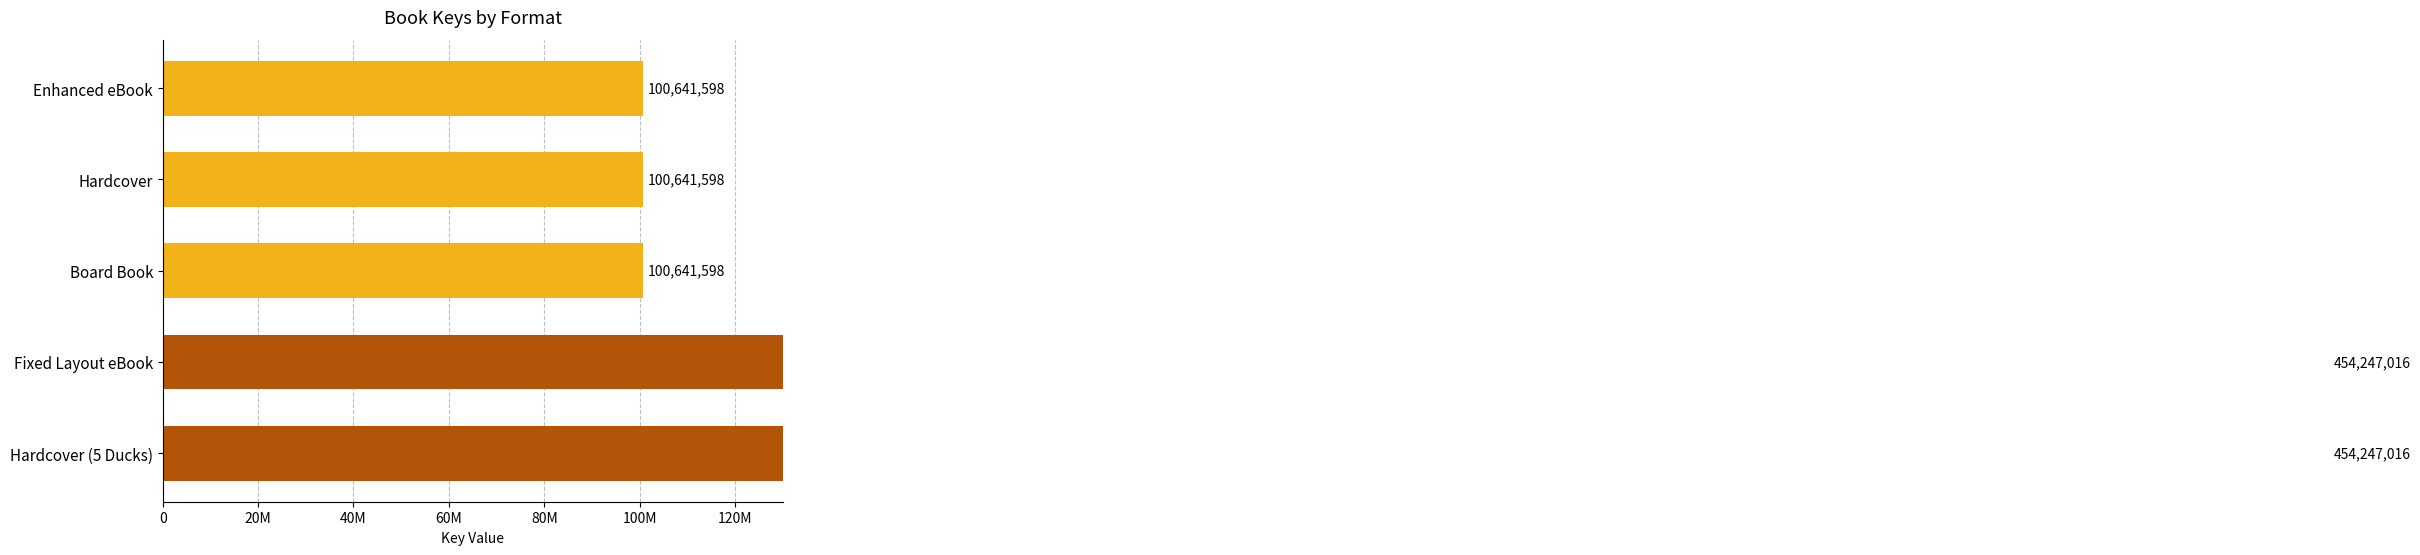

What position from the left is Hardcover?

2